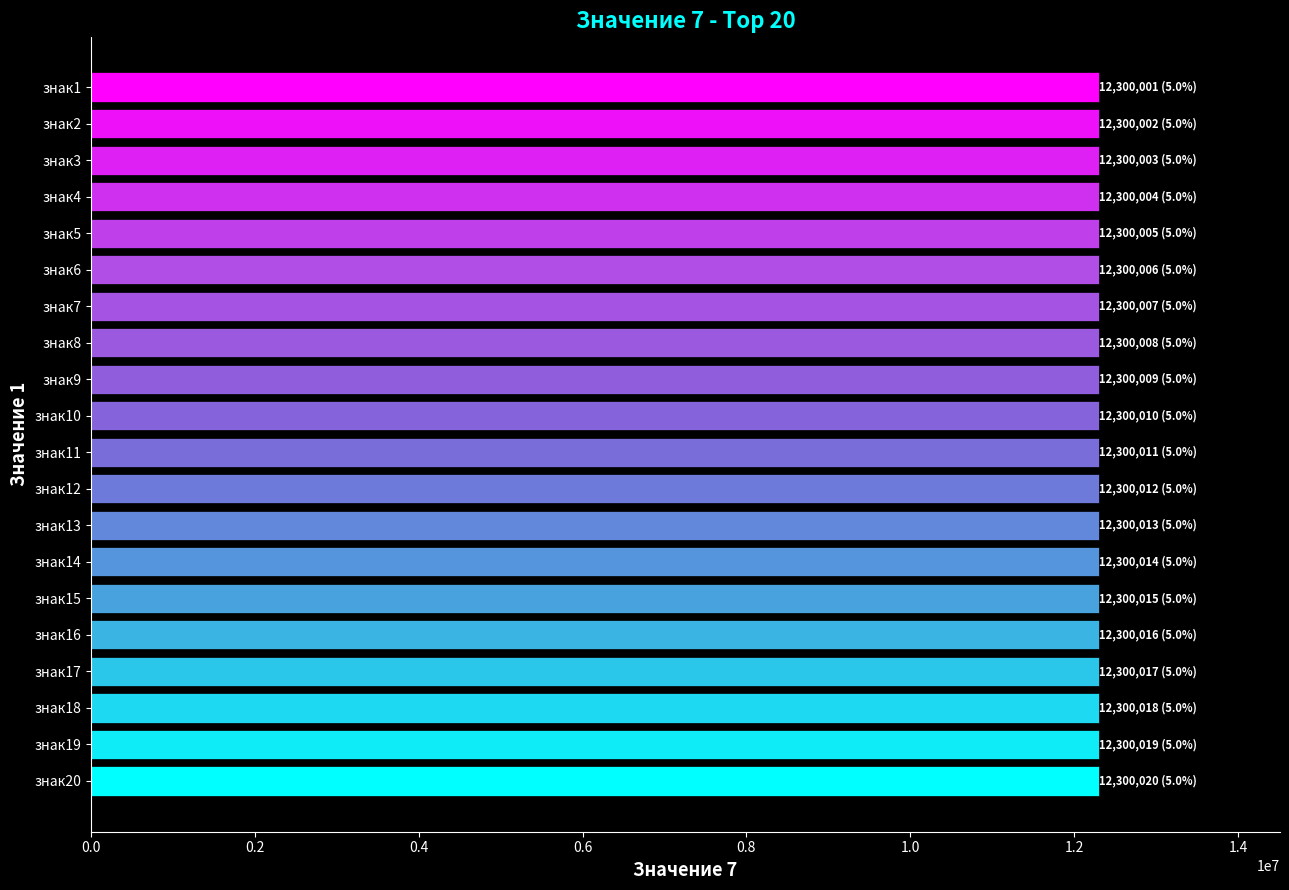

What is the sum of all values?

246000210